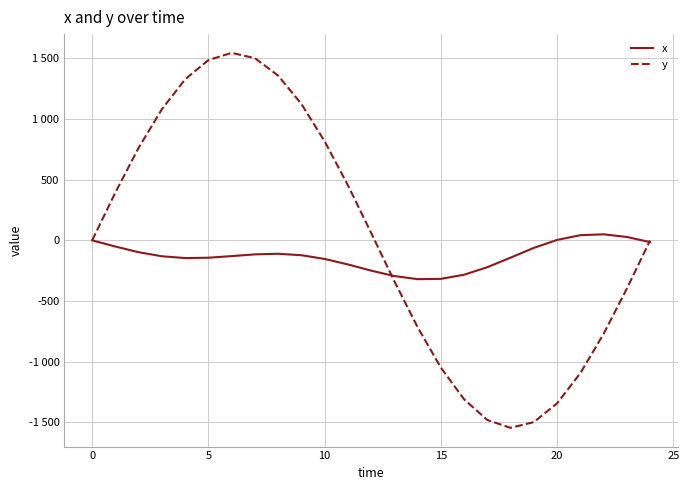

At how many categories does at least one series exceed 1046?

7